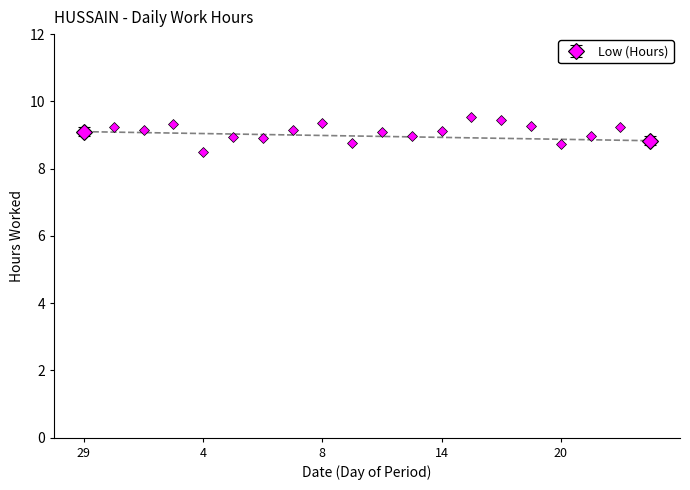

Reading left to right, transcribe all the data shown in this chart.

9.1	9.2	9.2	9.3	8.5	8.9	8.9	9.2	9.4	8.8	9.1	9.0	9.1	9.5	9.5	9.3	8.7	9.0	9.2	8.8